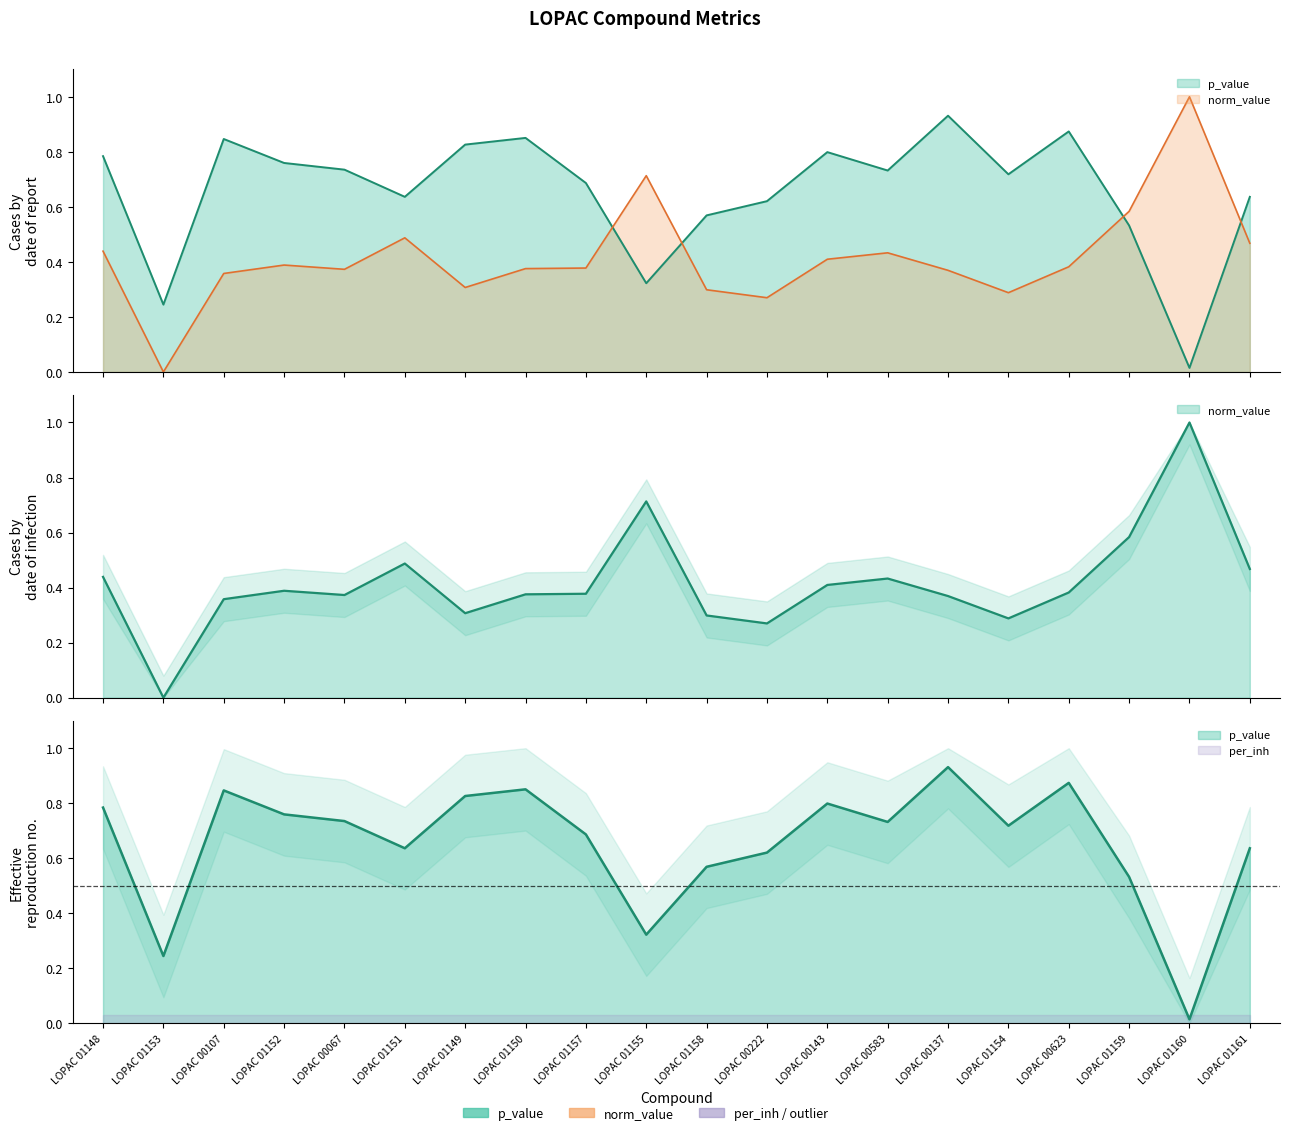

What is the sum of the norm_value values at LOPAC 01148 and LOPAC 01151?

0.9